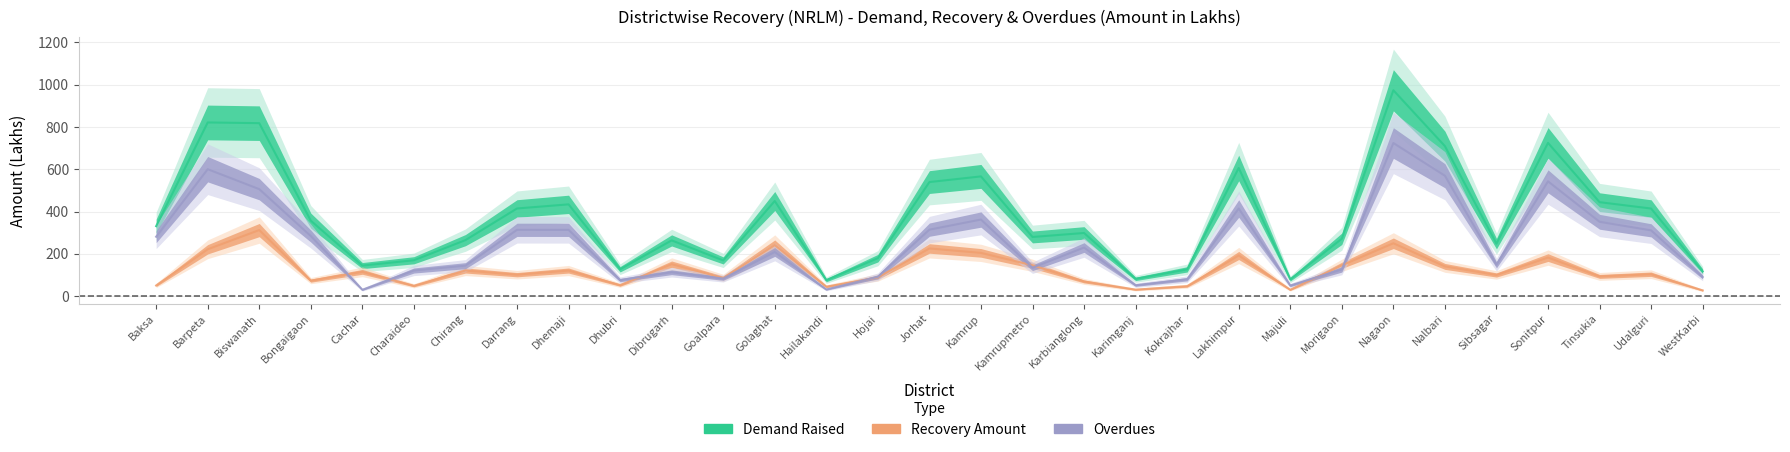

Between Tinsukia and Barpeta, which is larger?

Barpeta